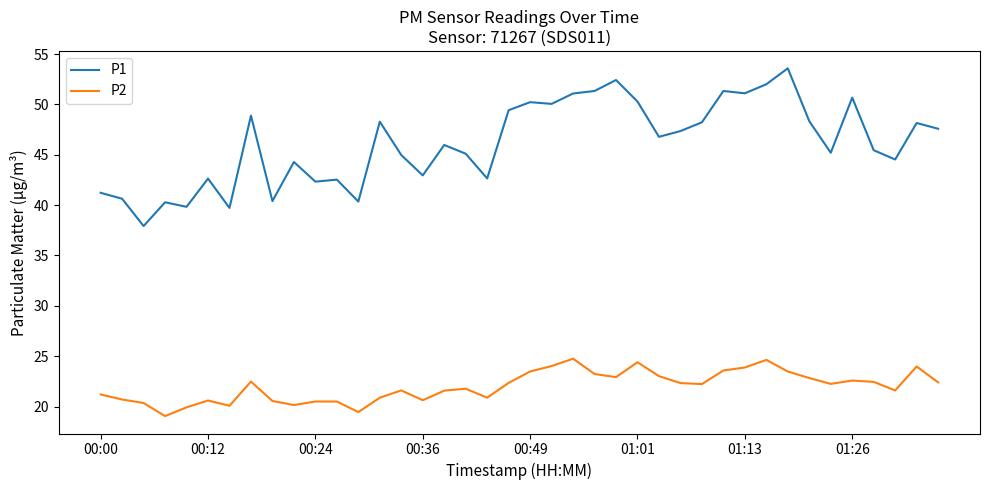

True or false: P1 and P2 intersect in this chart.

False